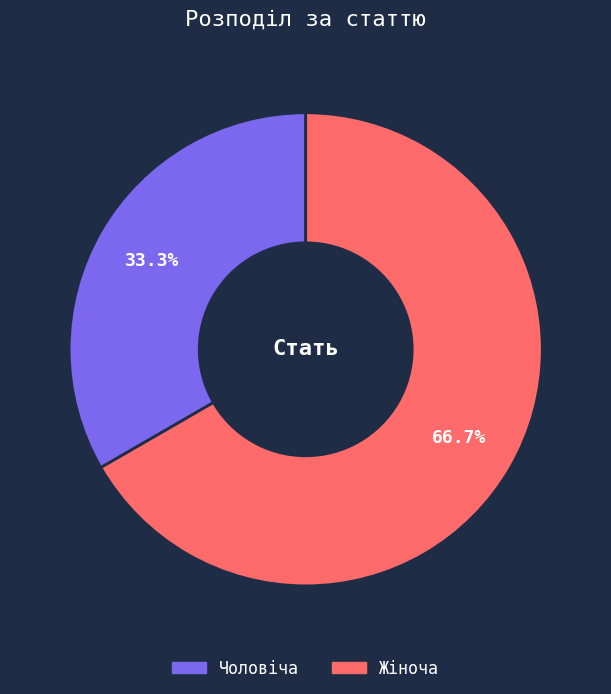

What portion of the pie excludes Чоловіча?

66.7%